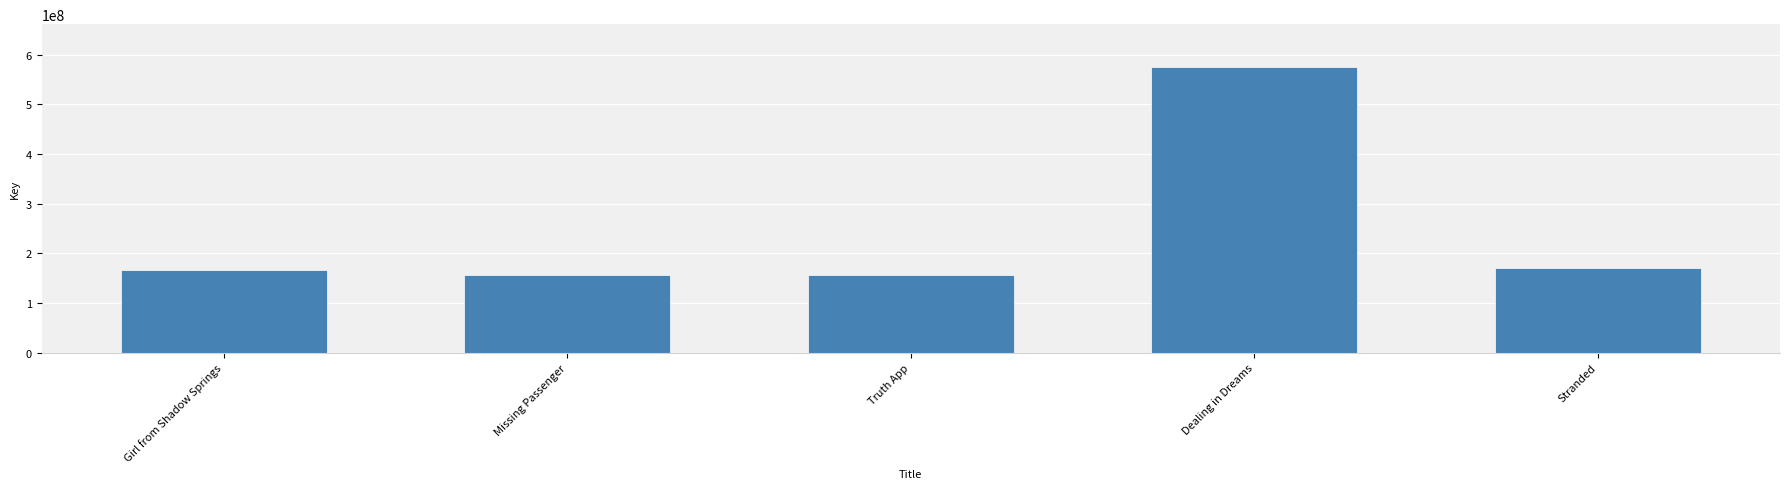

Which has a higher value, Truth App or Stranded?

Stranded